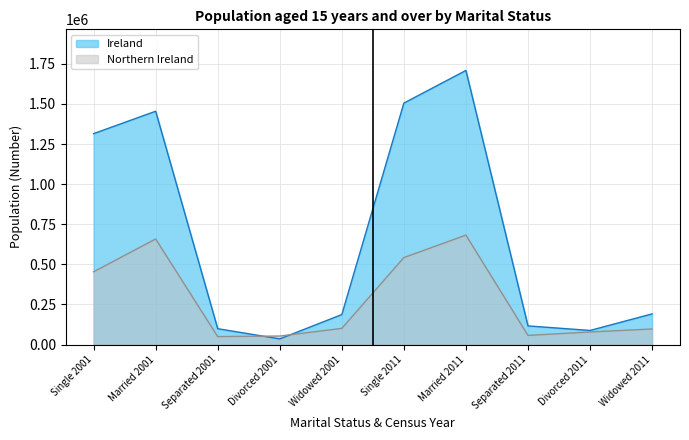

How many interior local valleys does the Ireland series have?

2